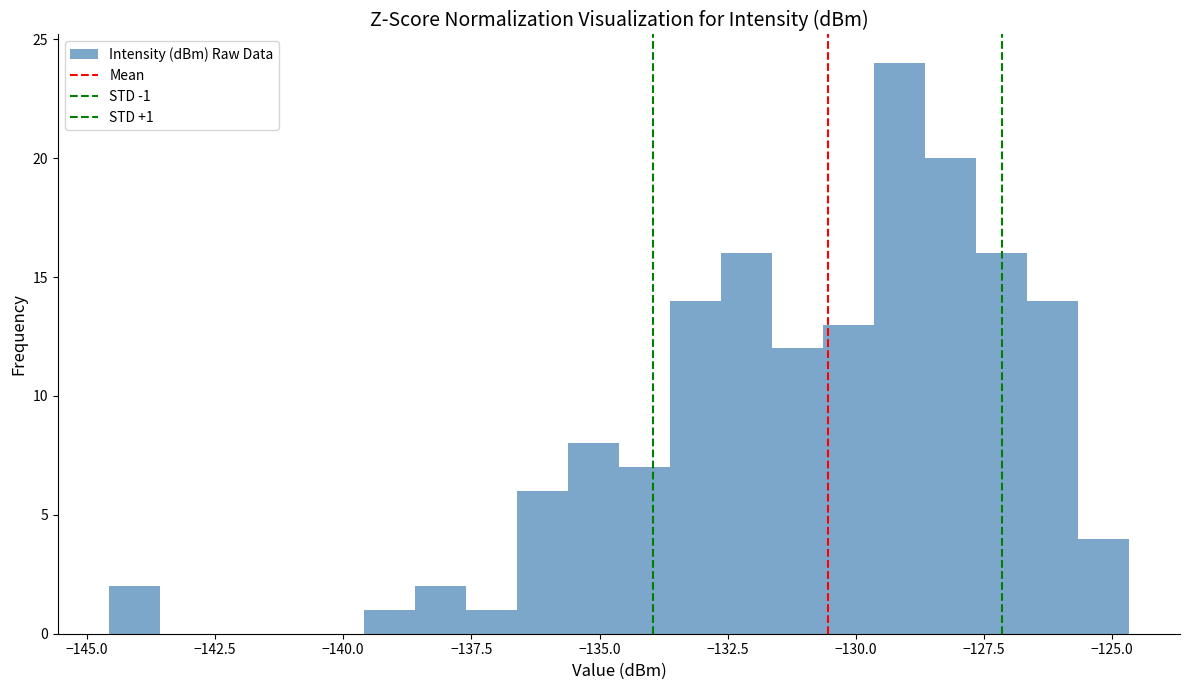

Read against the x-axis, roughly where is the centre of the tallest bar?

-129.0